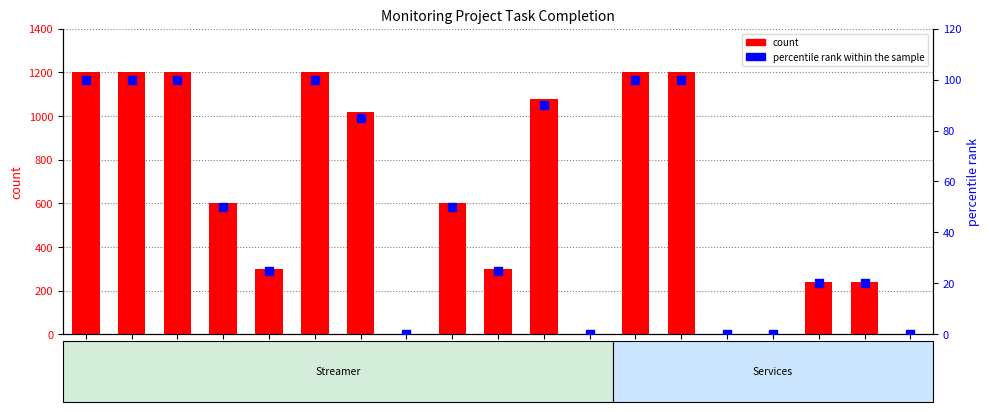

Is the value of percentile rank within the sample at 1.11 greater than the value of count at 2.2?

No